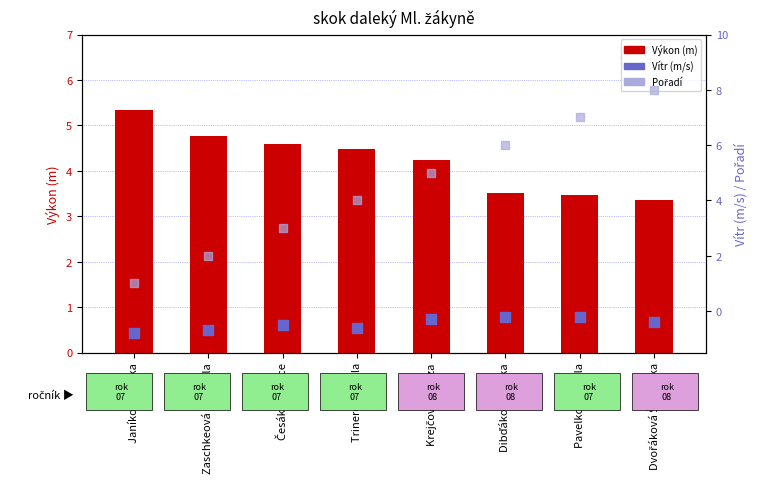

Is the value of Pořadí at Pavelková Adéla greater than the value of Výkon (m) at Zaschkeová Michaela?

Yes